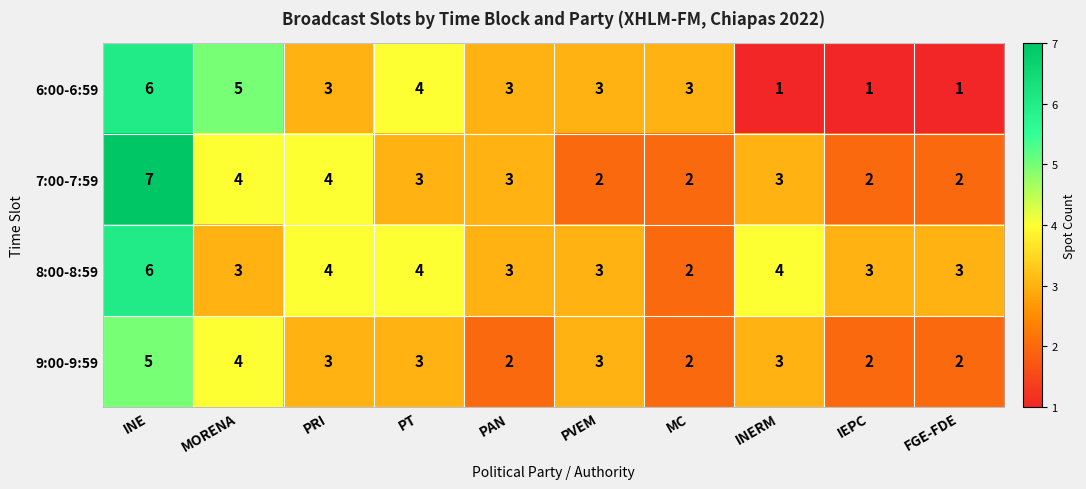

What is the average value of the 7:00-7:59 series?

3